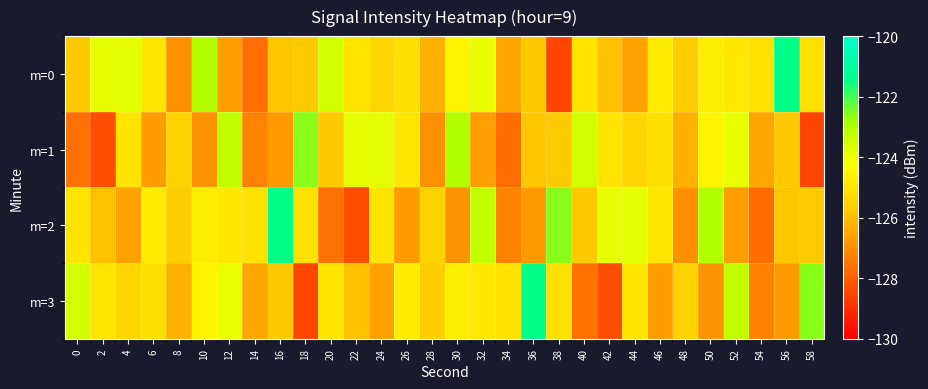

Between 24 and 10, which is larger?

10